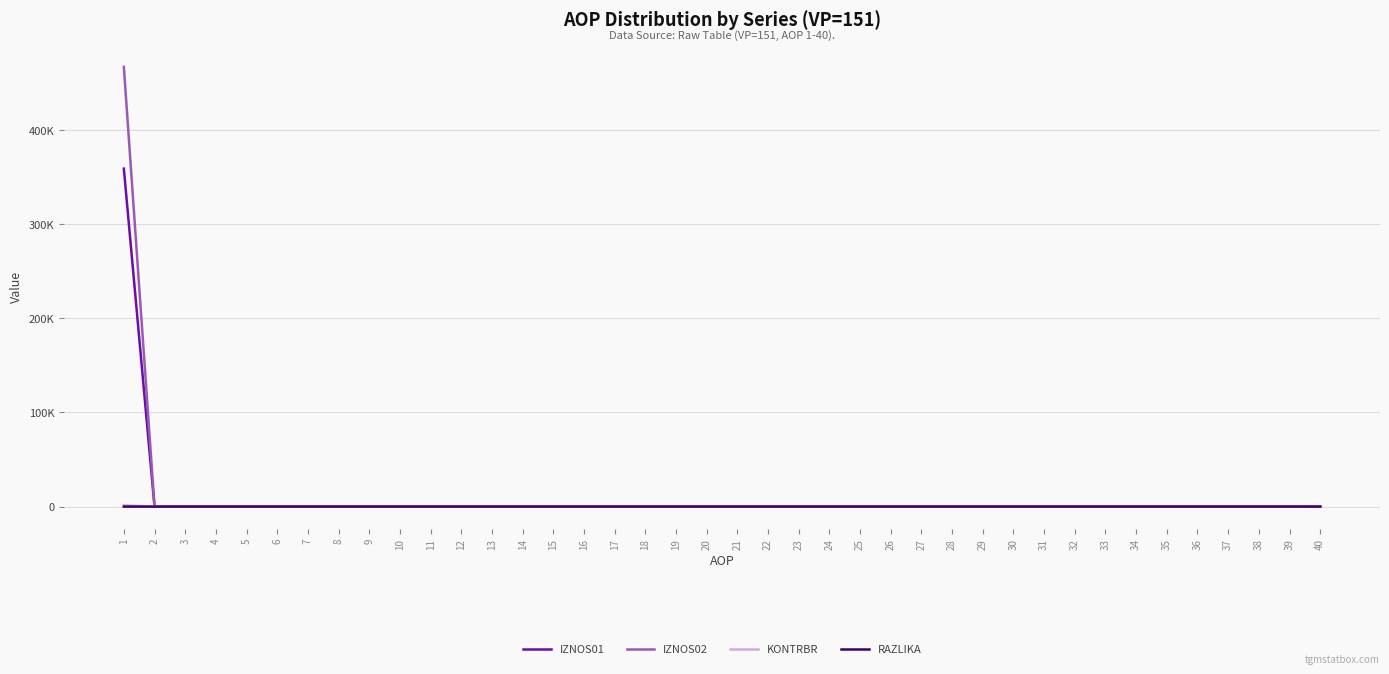

Is it true that RAZLIKA equals 0.0 at 29?

True